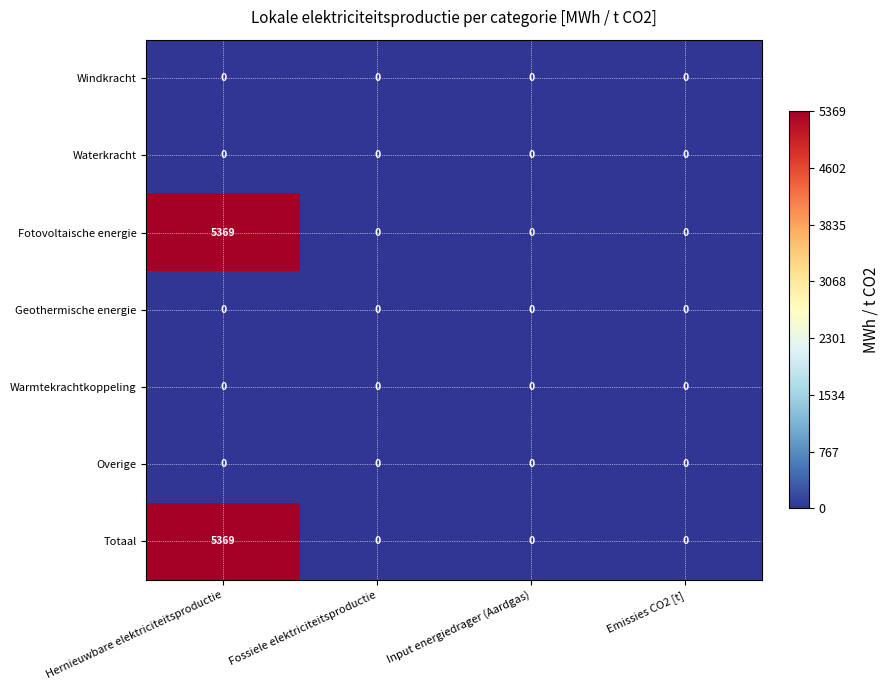

Count the number of categories in the chart.

4